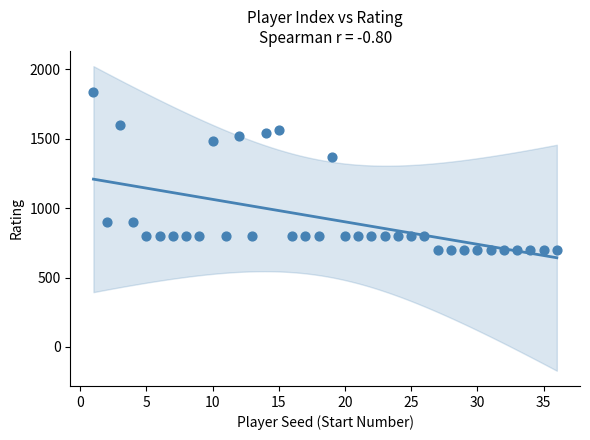

What is the range of Y values (max minus min)?

1136